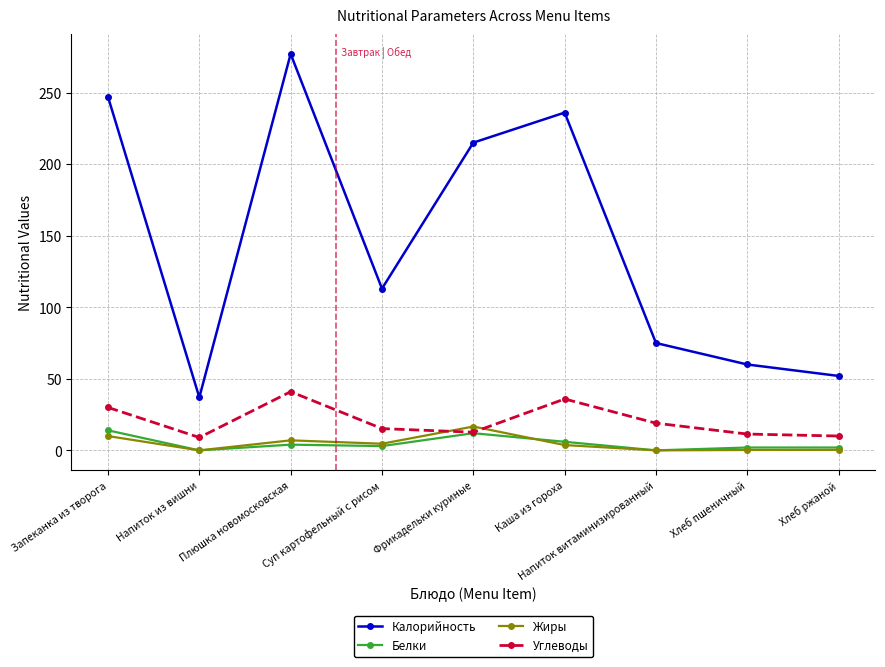

What is the difference between the Калорийность values at Напиток из вишни and Хлеб ржаной?

15.0